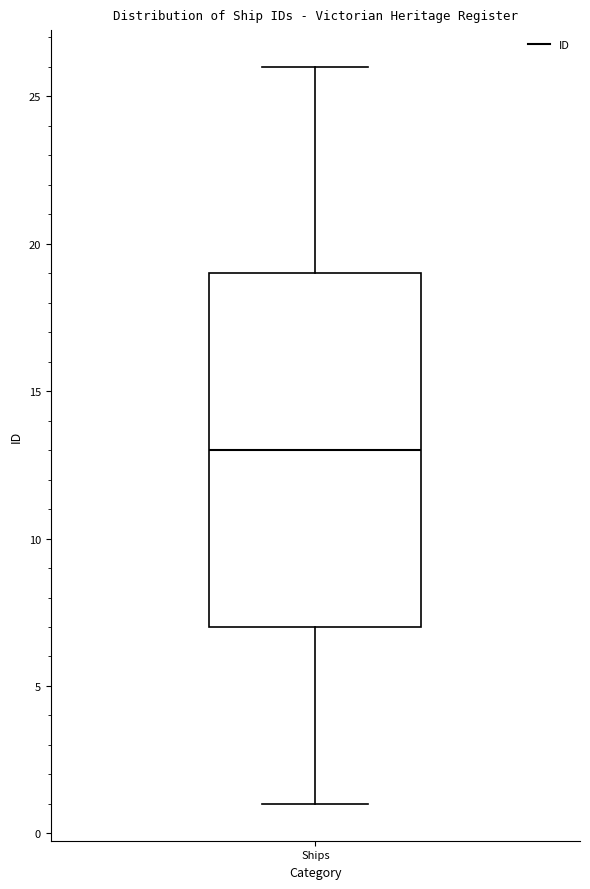

Transcribe this box plot: give where the median line is, the range the box spans, and where the two whiskers end, as read against the y-axis. The values are not printed on the chart, so give them approximately, as read against the axis.

median 13, box 7 to 19, whiskers 1 to 26